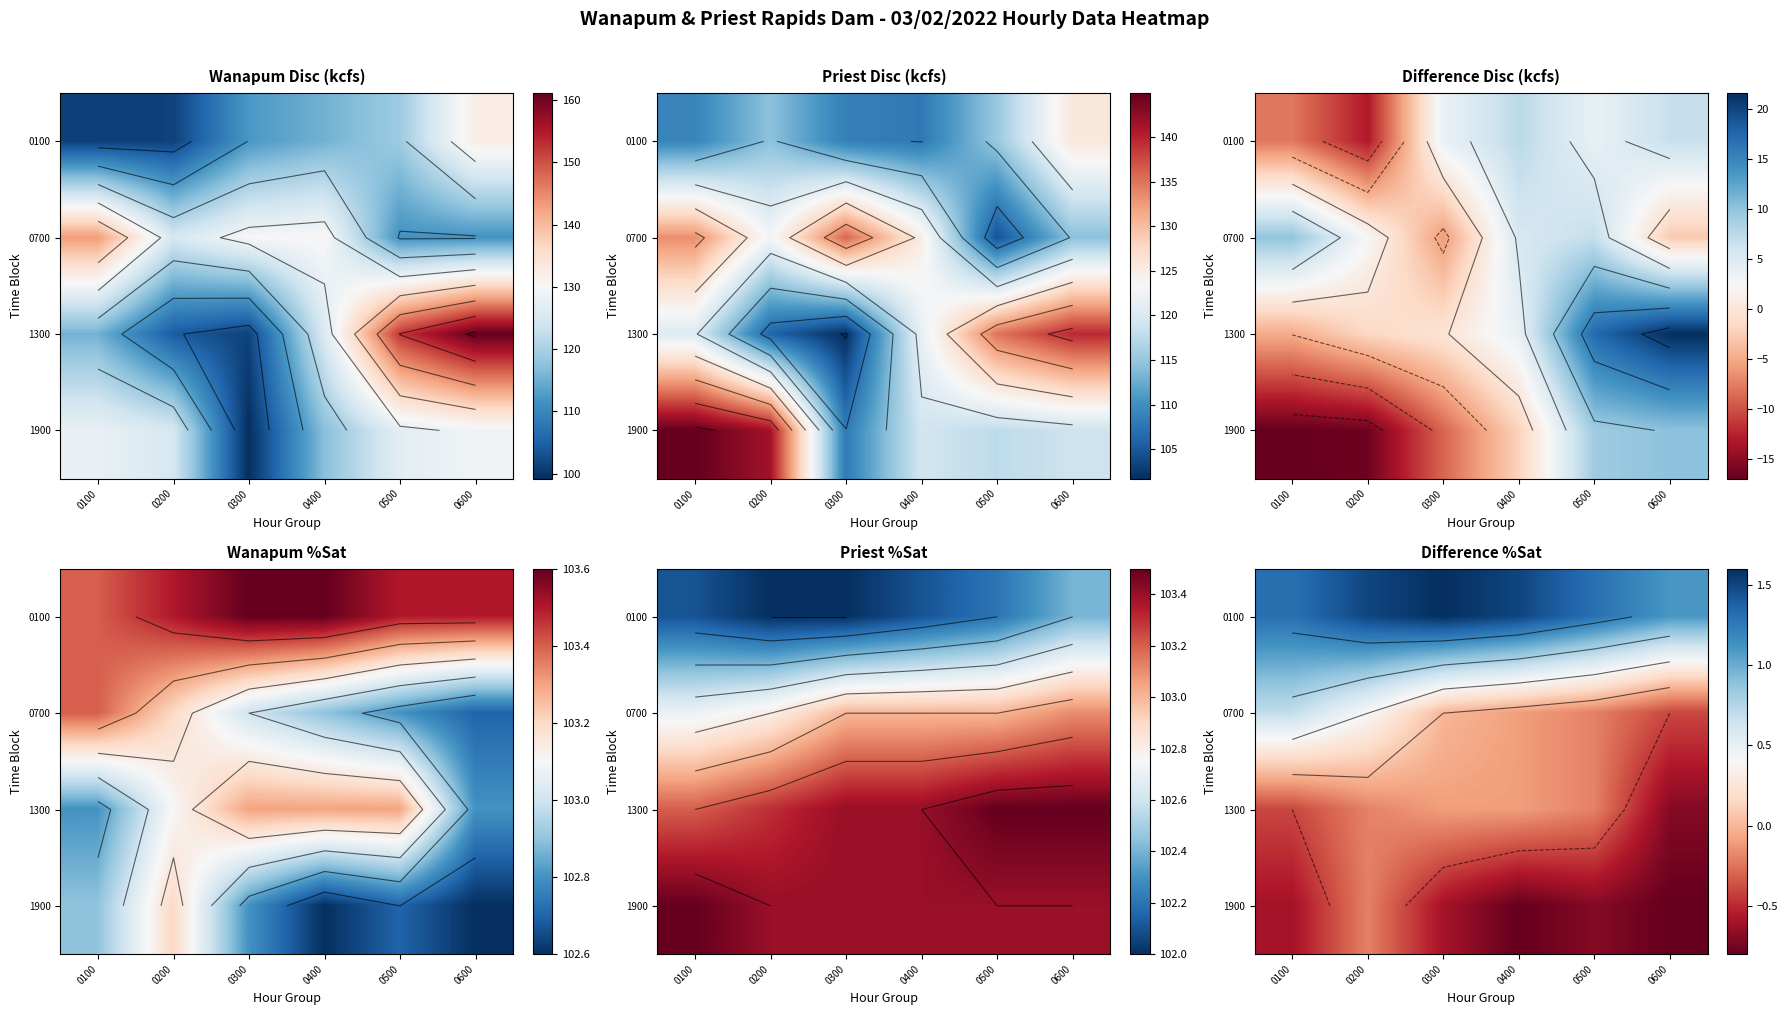

Rank the categories by 0100 value from lowest to highest.

0600, 0500, 0100, 0200, 0400, 0300